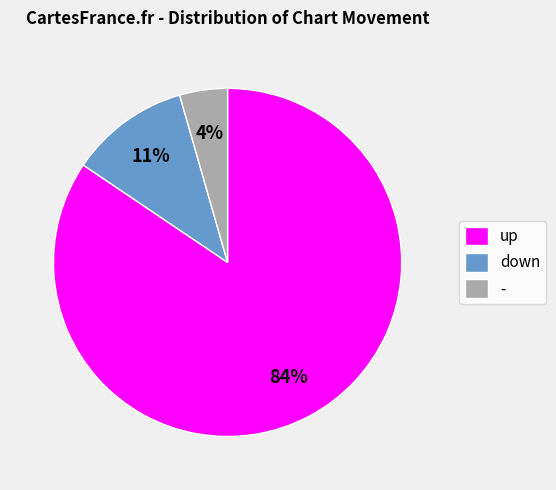

Is it true that up is 94% of the pie?

False